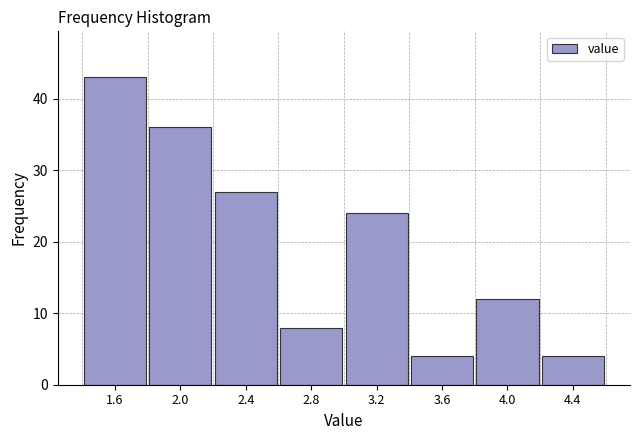

Reading left to right, transcribe this chart: for each bar, give the range it covers on the x-axis and its height. The values are not printed on the chart, so give them approximately, as read against the axis.

1.4 to 1.8: 43
1.8 to 2.2: 36
2.2 to 2.6: 27
2.6 to 3.0: 8
3.0 to 3.4: 24
3.4 to 3.8: 4
3.8 to 4.2: 12
4.2 to 4.6: 4